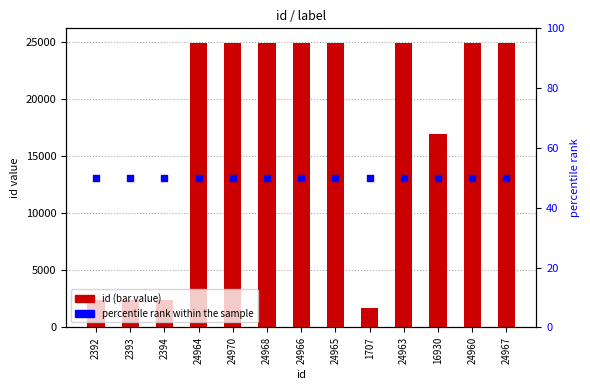

What are all the series names shown in the legend?

id, percentile rank within the sample